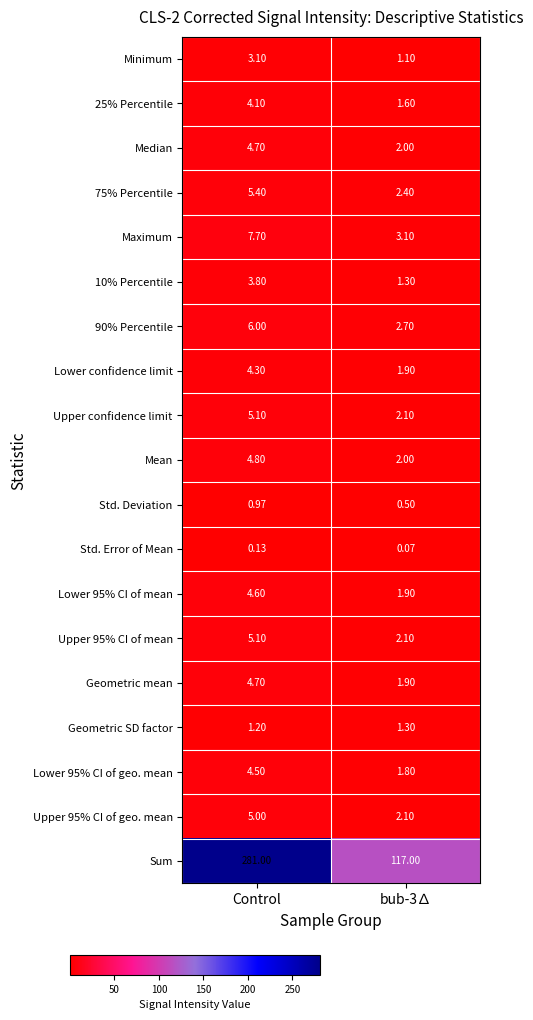

Which series has the largest total across all categories?

Sum